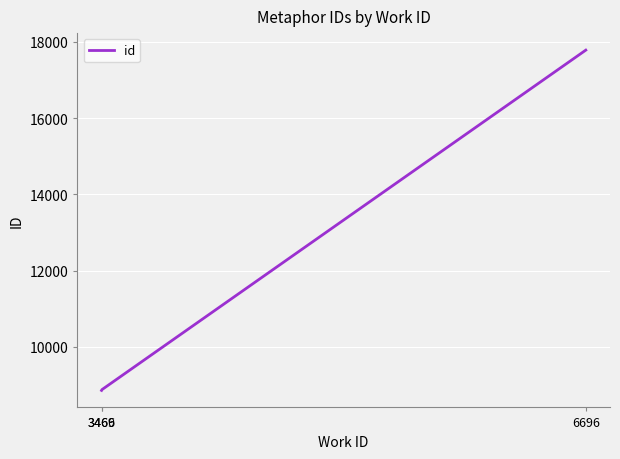

Which category has the highest value across all series?

6696